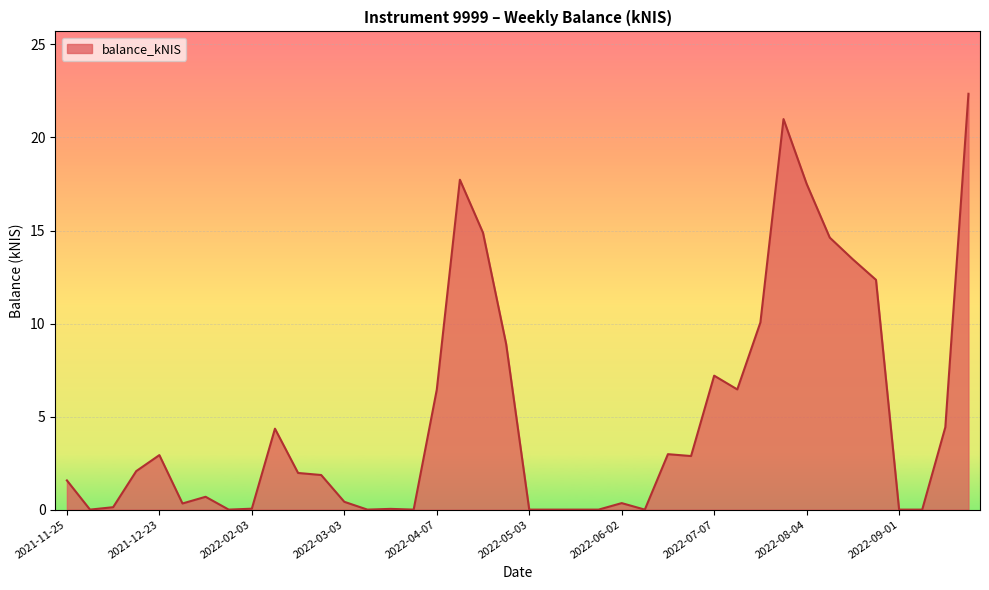

What is the maximum value shown in the chart?

22.4